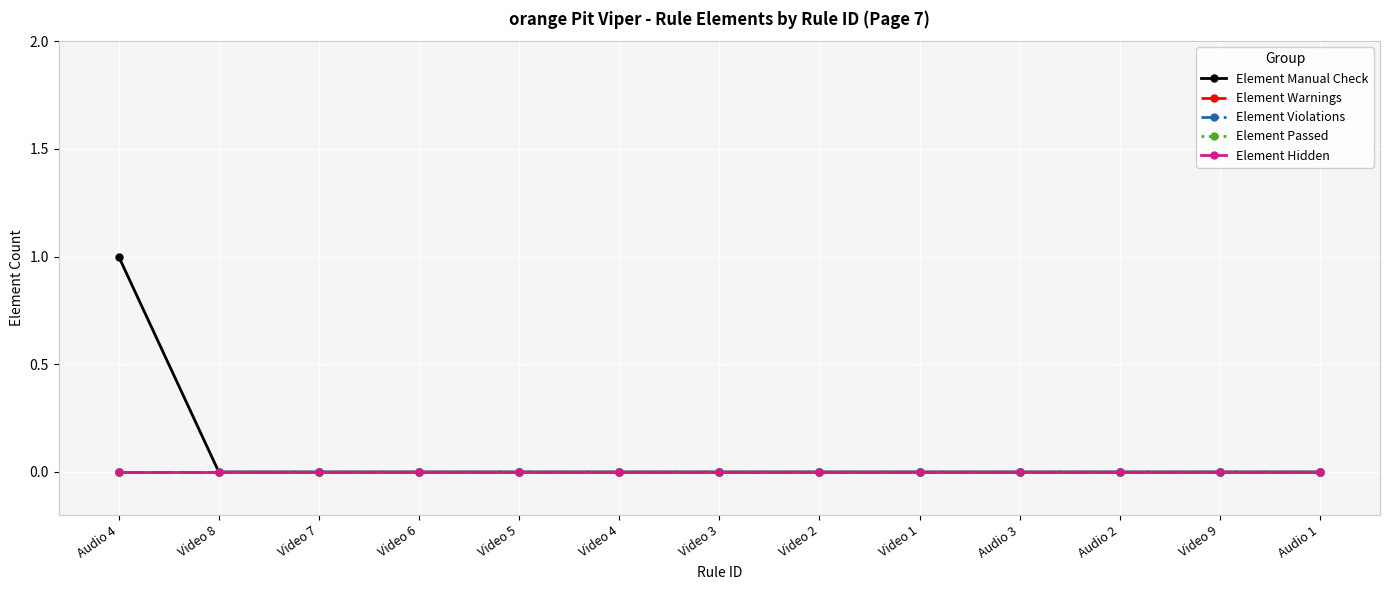

Does the chart have visible grid lines?

Yes